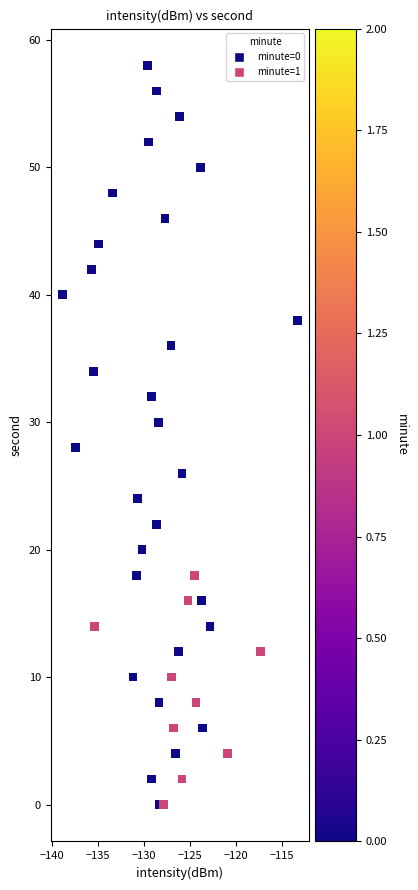

What is the range of Y values (max minus min)?

58